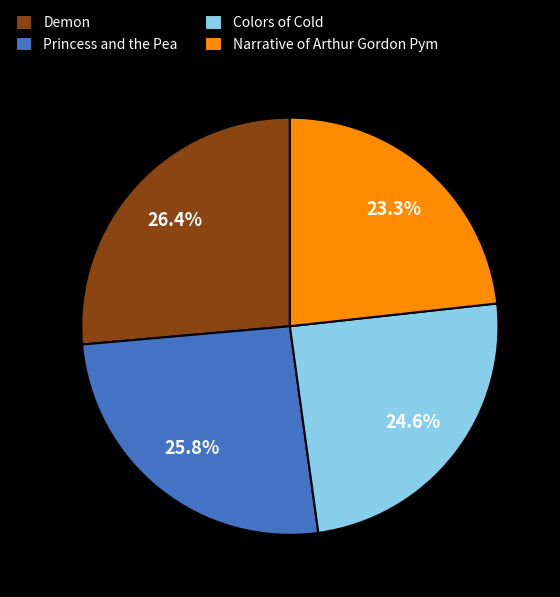

True or false: Princess and the Pea accounts for 40% of the total.

False